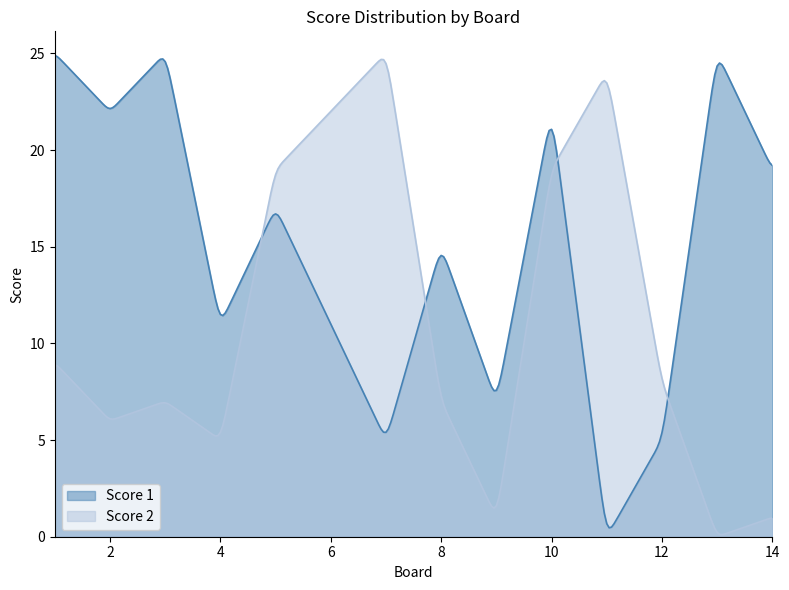

How many values in Score 2 are above zero?

13